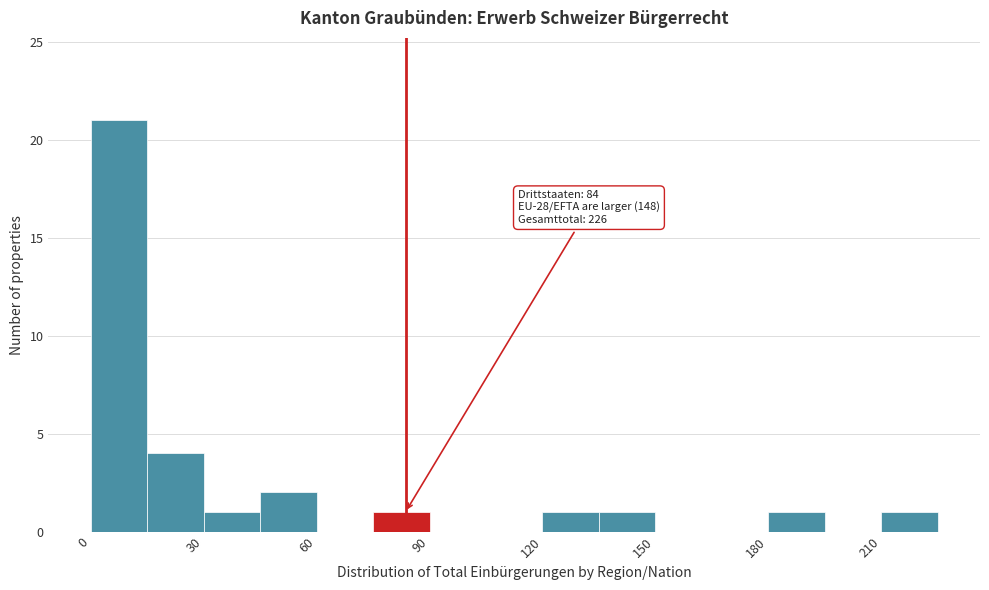

Around what value on the x-axis is the tallest bar? Give the approximate position of its centre, as read against the axis.

10